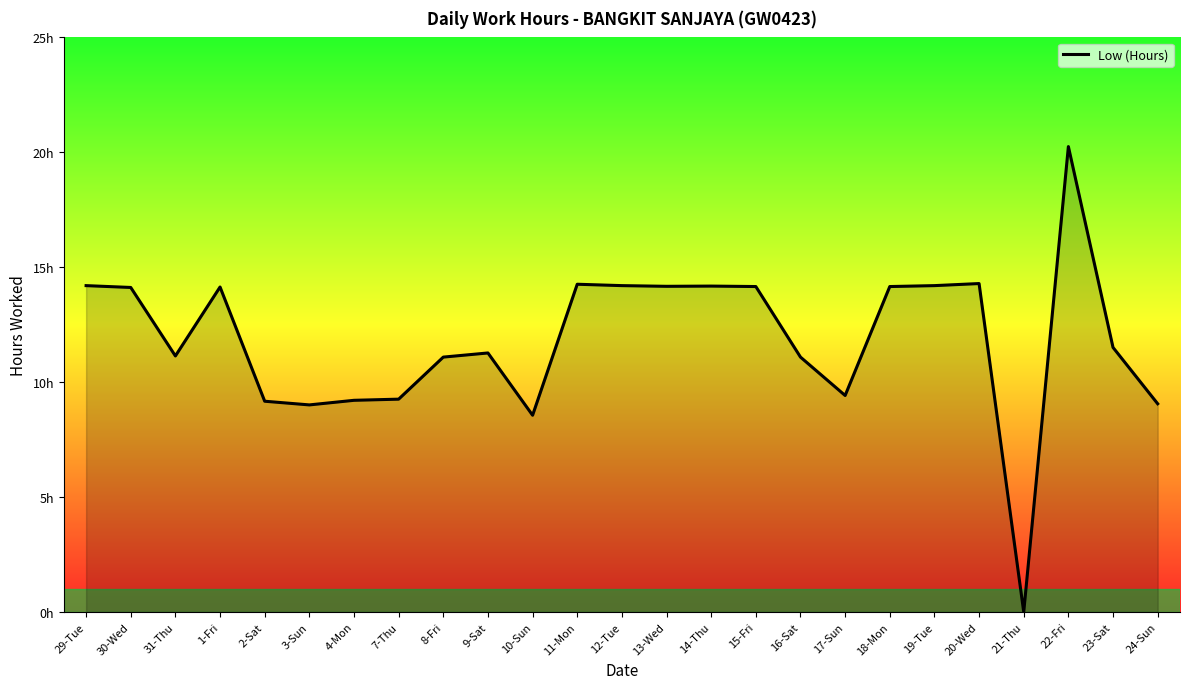

How many interior local valleys (lower than both neighbors) does the data have?

6